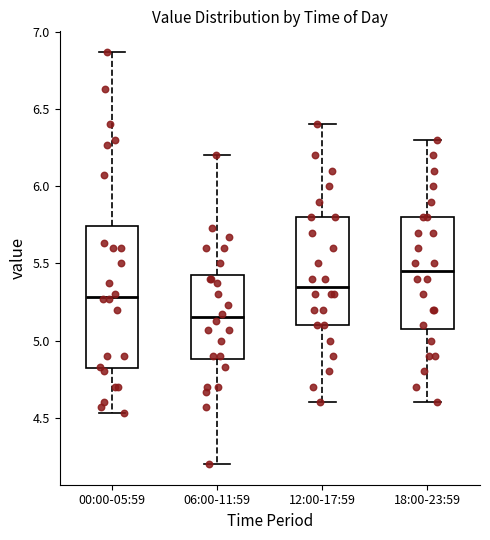

Where is the upper edge of the box for 12:00-17:59 on the y-axis? The values are not printed on the chart, so give them approximately, as read against the axis.

5.80